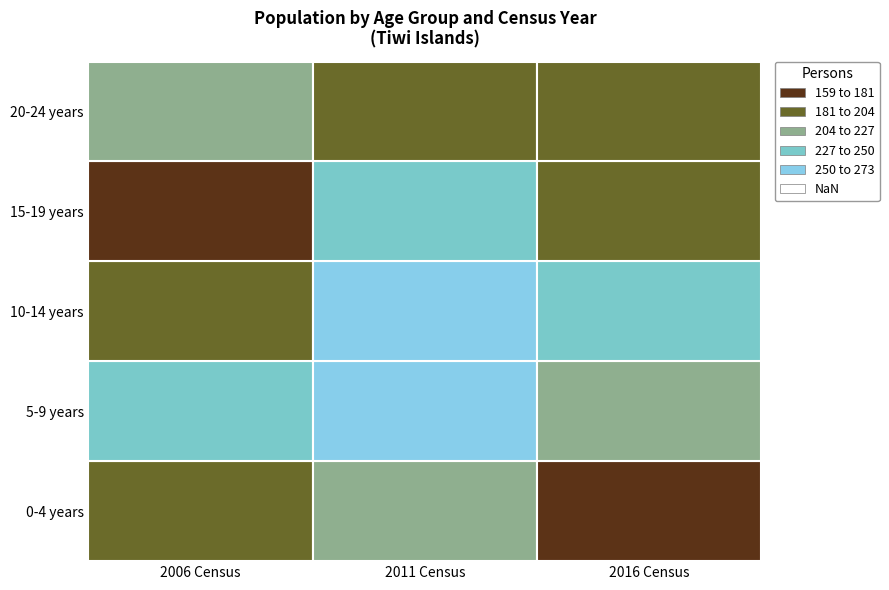

Which series has the largest range (max minus min)?

15-19 years